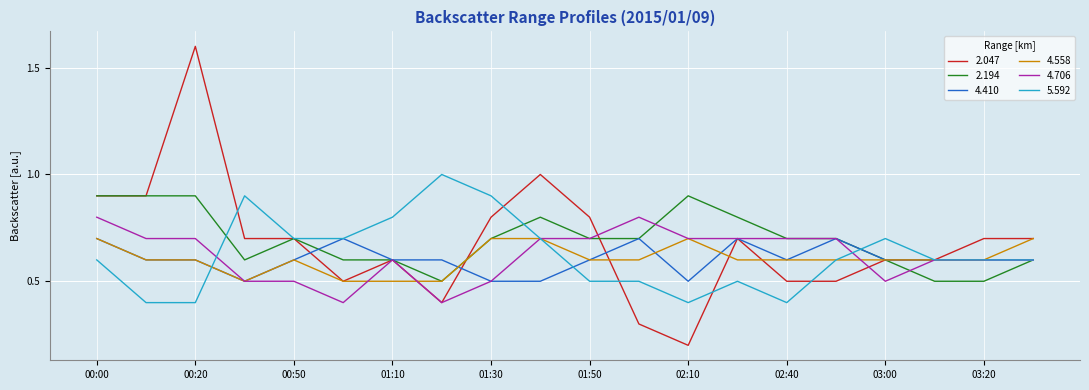

Which series has the largest range (max minus min)?

2.047